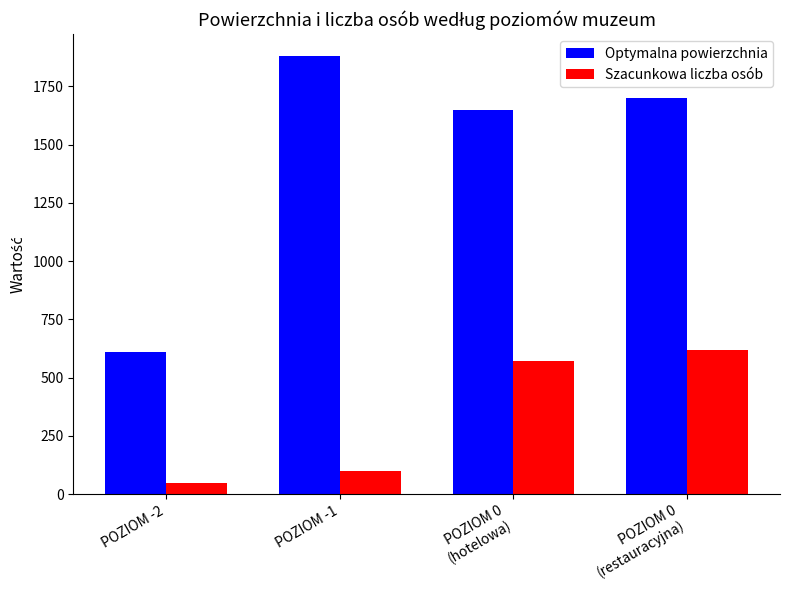

What is the minimum value shown in the chart?

50